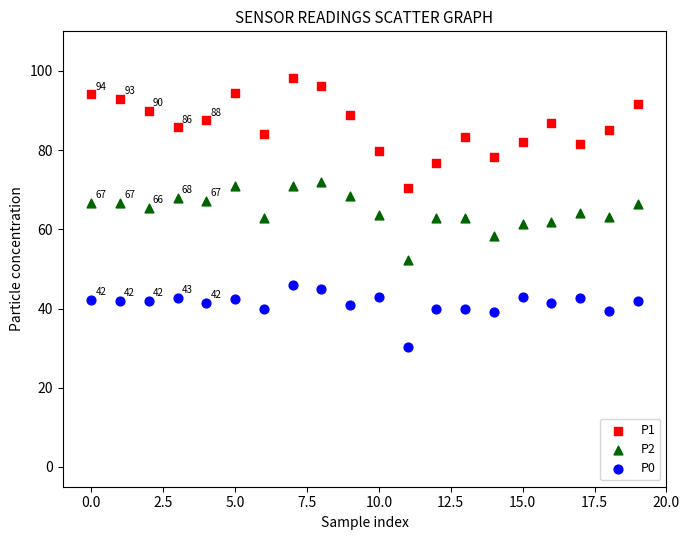

Which series has the largest Y range (max minus min)?

P1